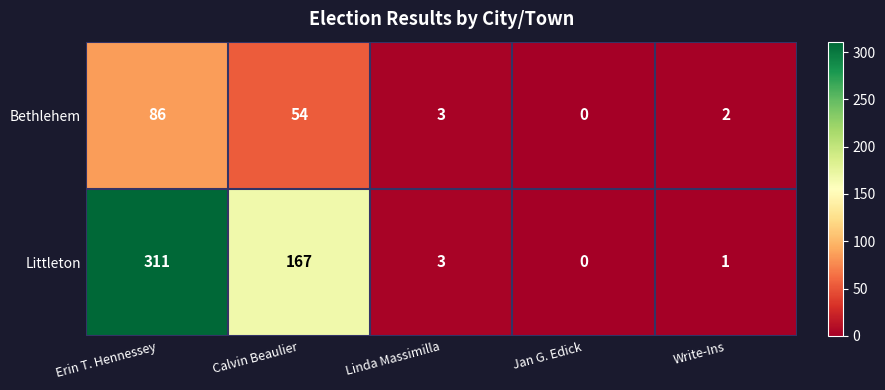

Which category has the highest value across all series?

Erin T. Hennessey